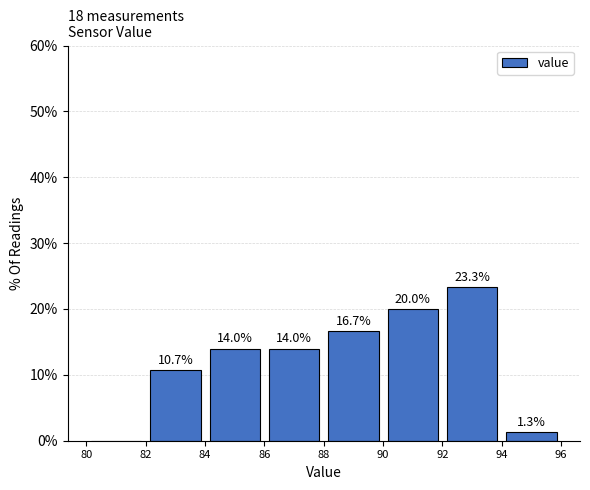

Which range on the x-axis has the tallest bar?

92 to 94